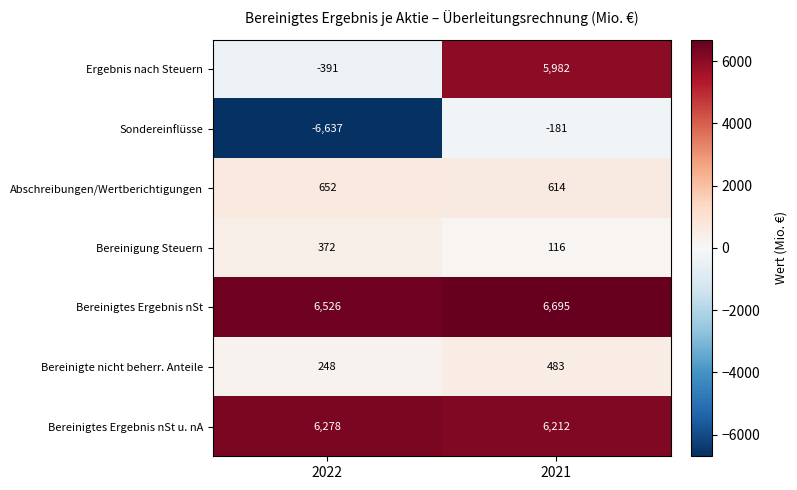

What is the difference between the Sondereinflüsse values at 2022 and 2021?

6456